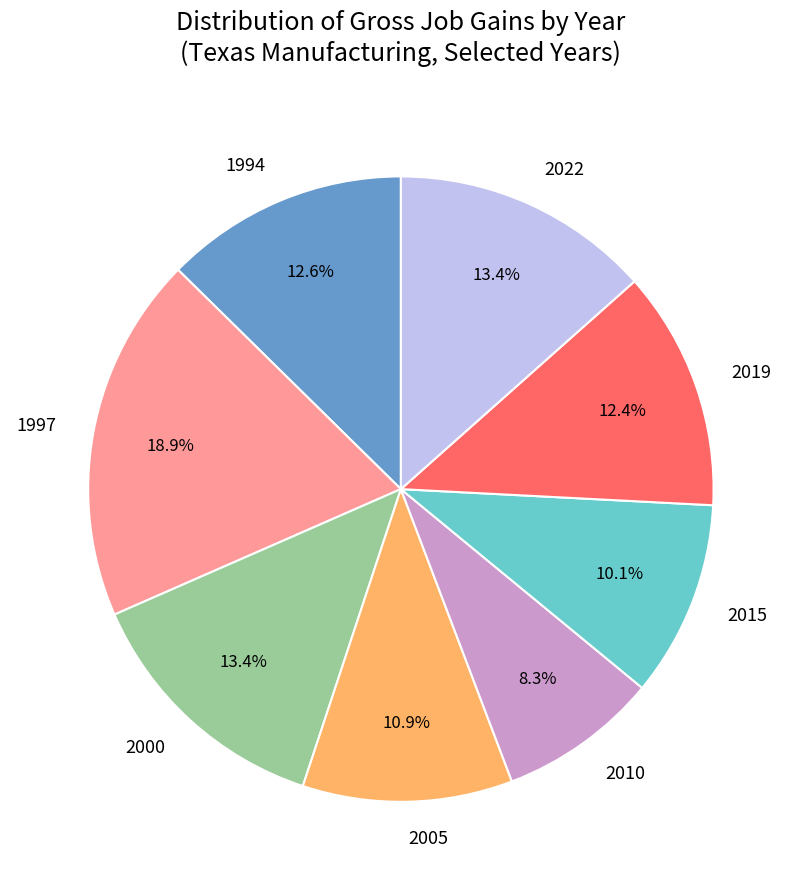

Which slice is the largest?

1997